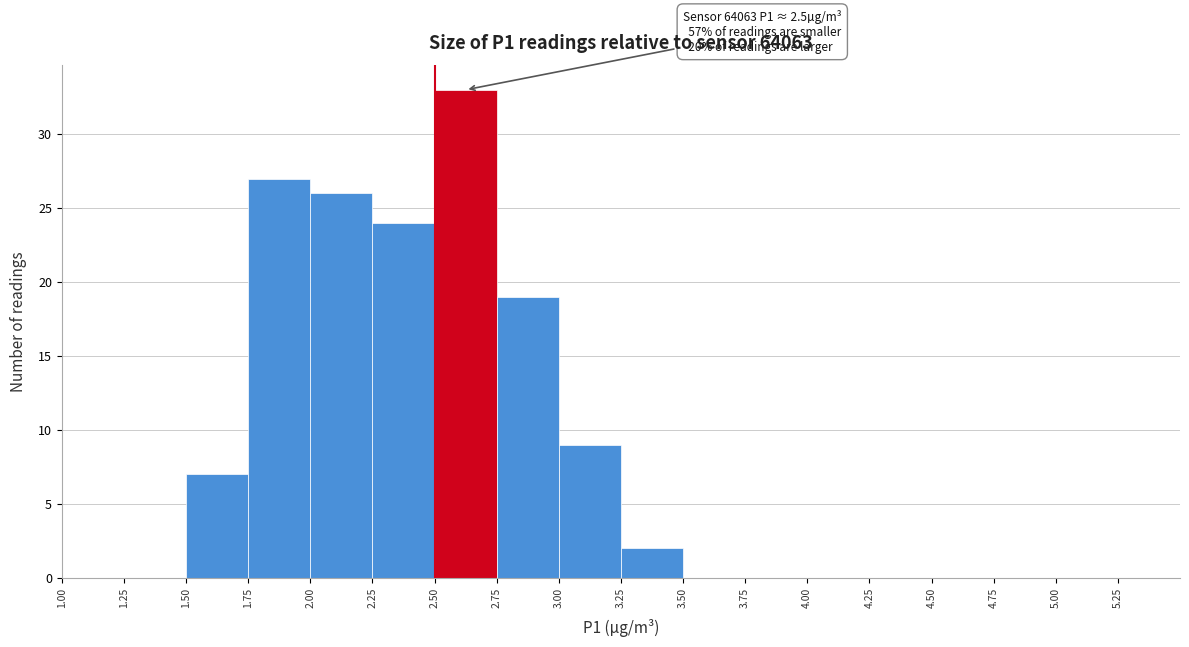

Which range on the x-axis has the tallest bar?

2.50 to 2.75